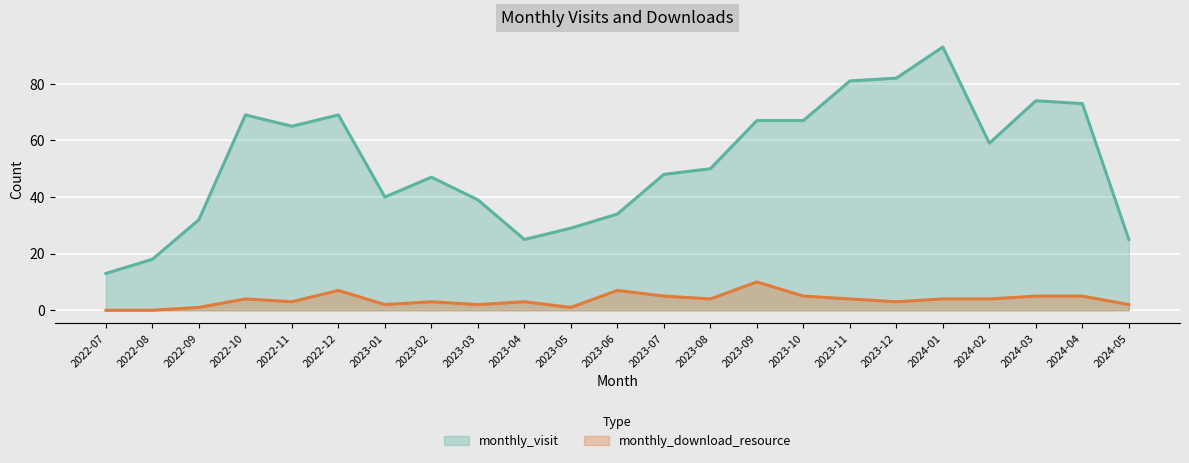

Between 2023-08 and 2023-12, which is larger?

2023-12